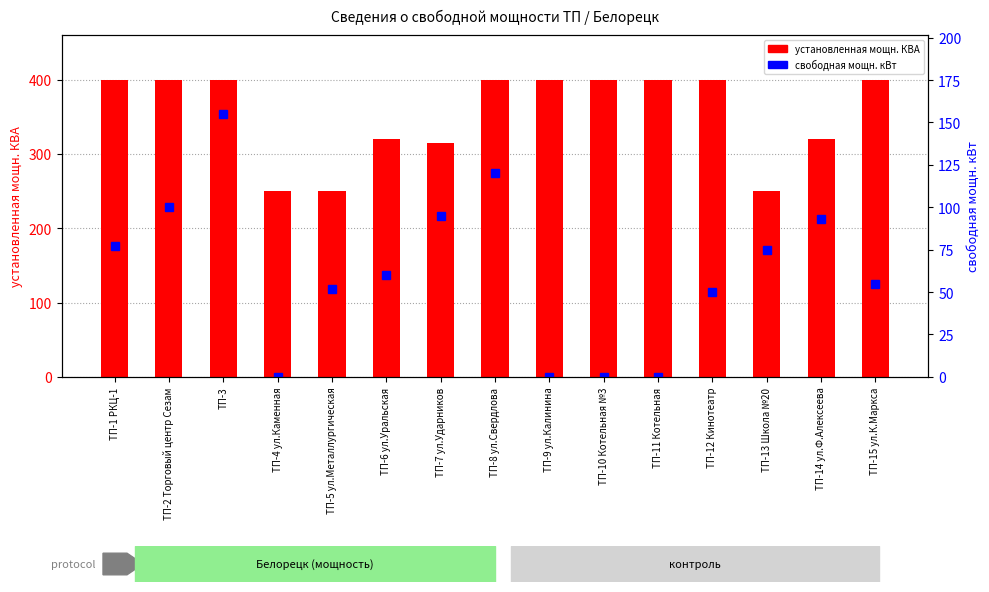

At how many categories does at least one series exceed 376?

9